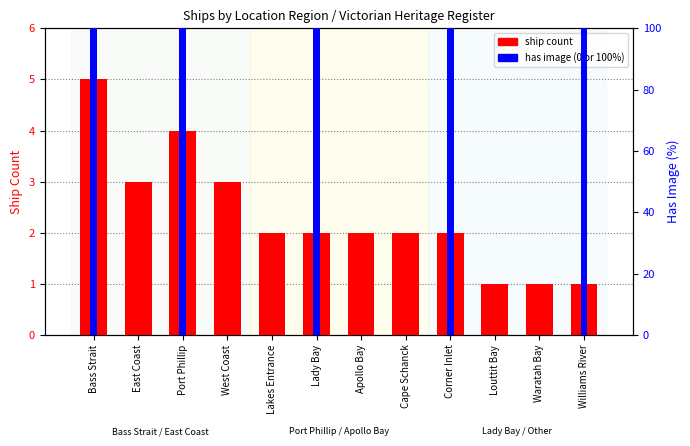

Rank the series at Williams River from lowest to highest value.

ship count, has image (0 or 100%)